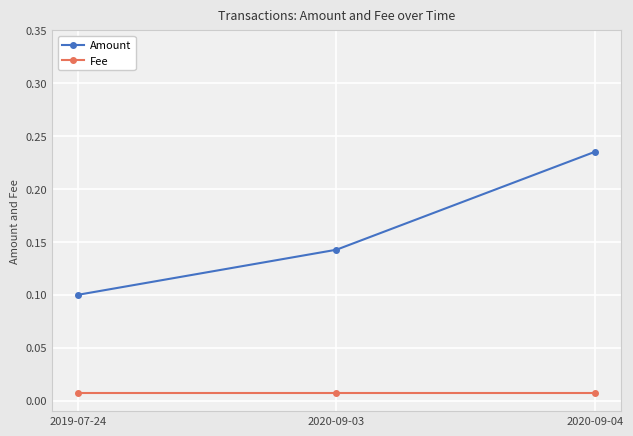

What is the label of the 2nd point from the left?

2020-09-03